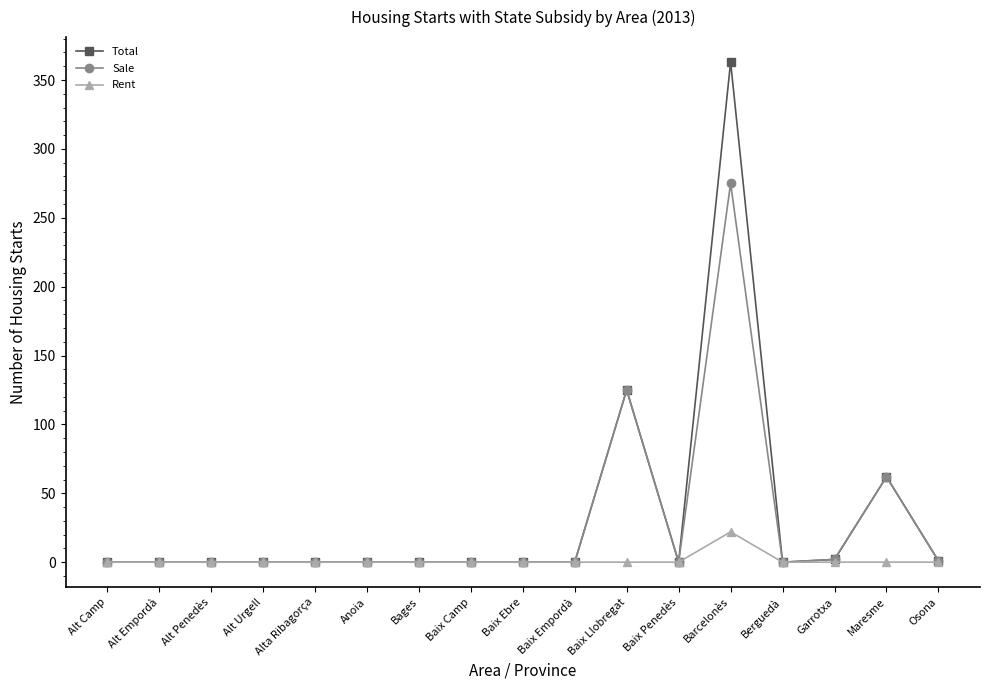

True or false: Sale has more than 0 points higher than both neighbors.

True